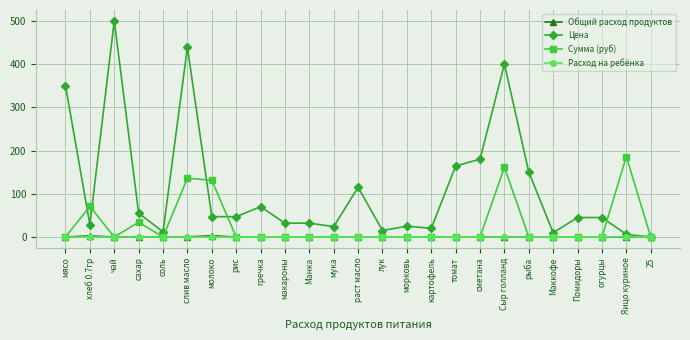

At which category does Цена reach its first local peak?

чай